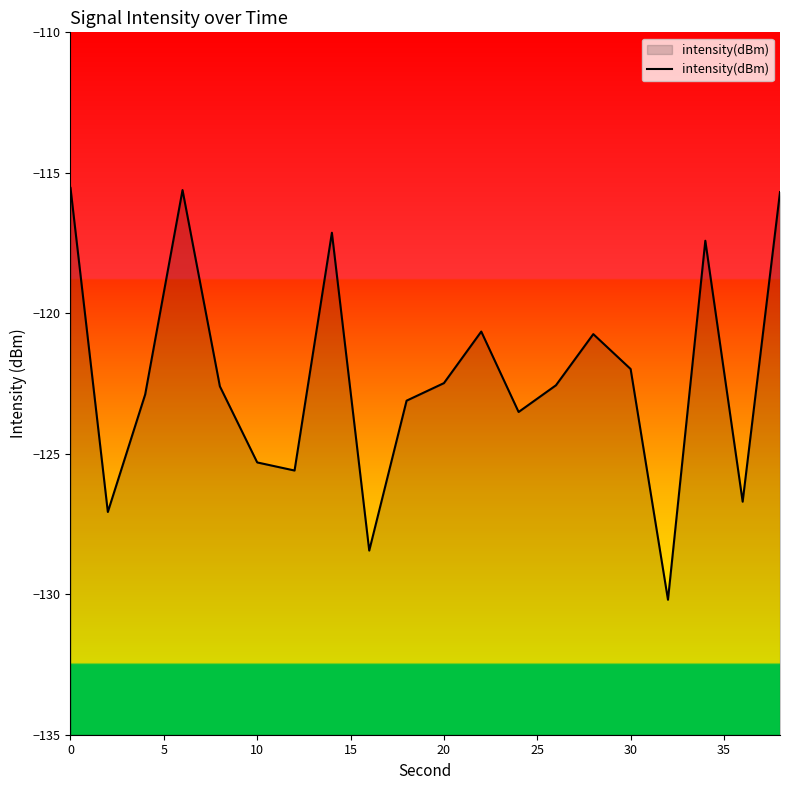

At which label is the value closest to -122?

30